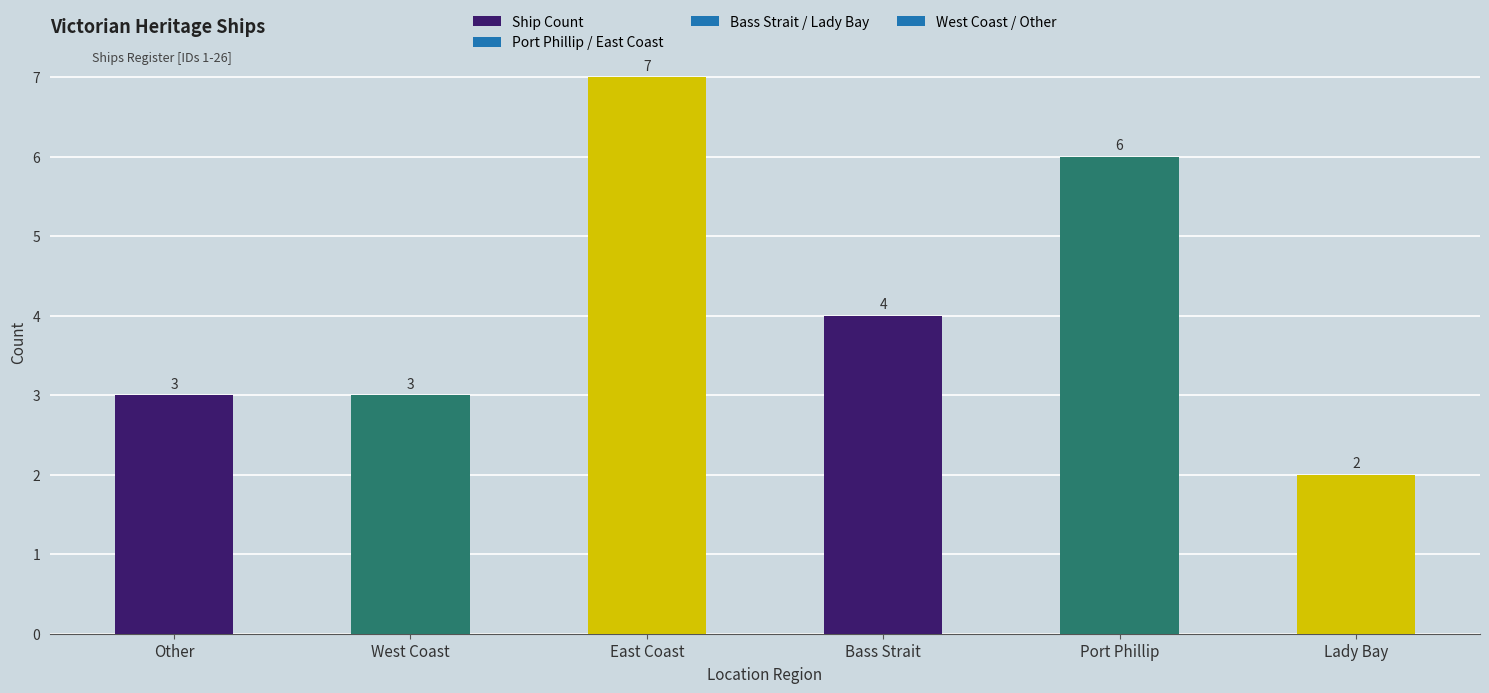

Reading left to right, transcribe all the data shown in this chart.

Other=3	West Coast=3	East Coast=7	Bass Strait=4	Port Phillip=6	Lady Bay=2